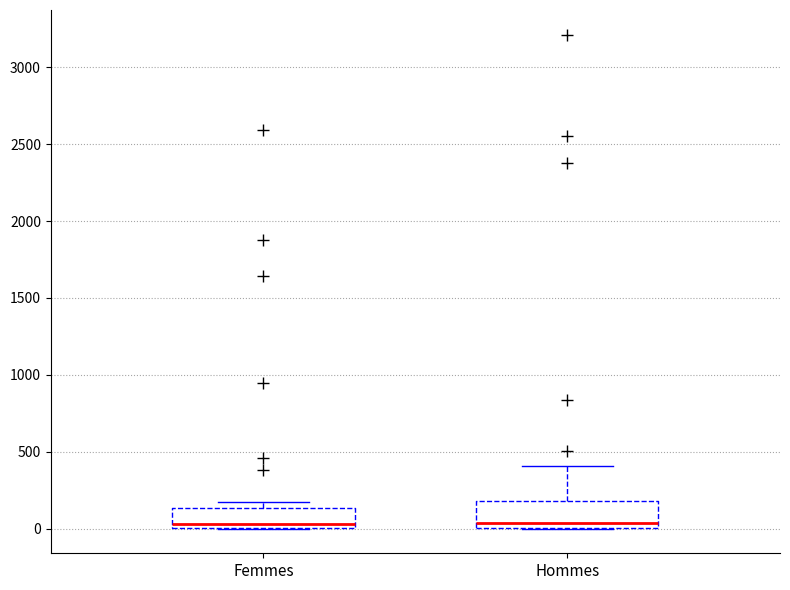

Where does the upper whisker of the box for Hommes end on the y-axis? The values are not printed on the chart, so give them approximately, as read against the axis.

400